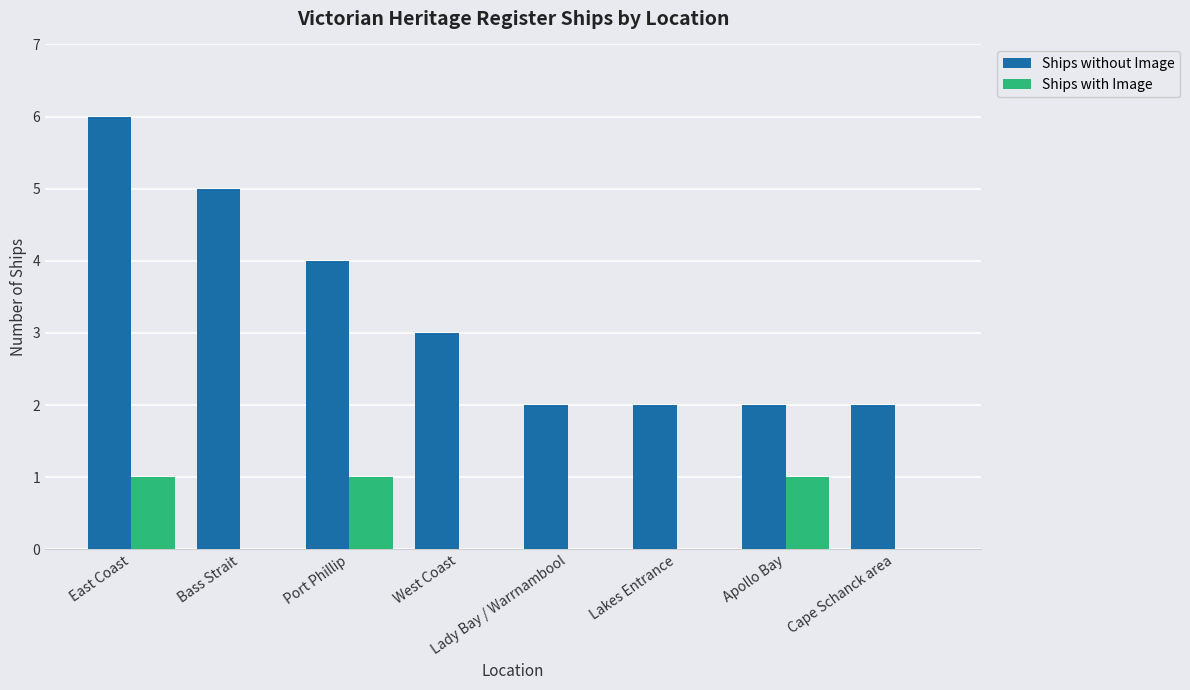

True or false: Ships with Image has a value of 0 at East Coast.

False